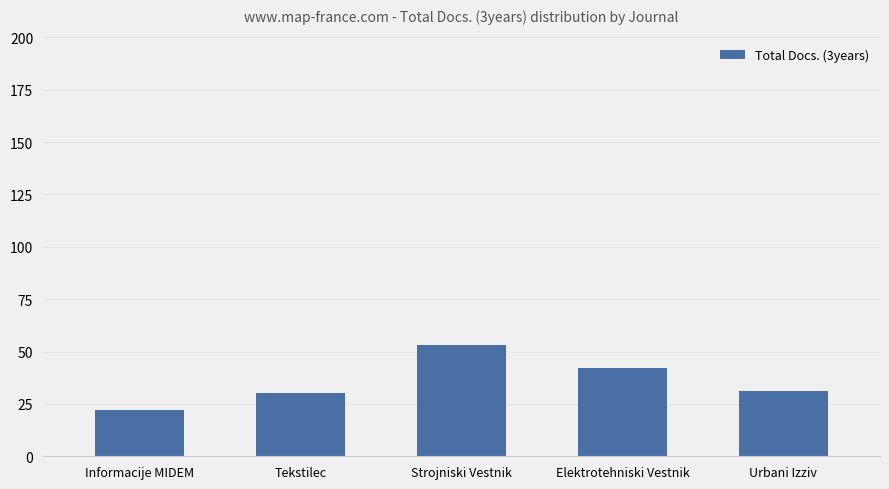

The value at Urbani Izziv is 31. True or false?

True